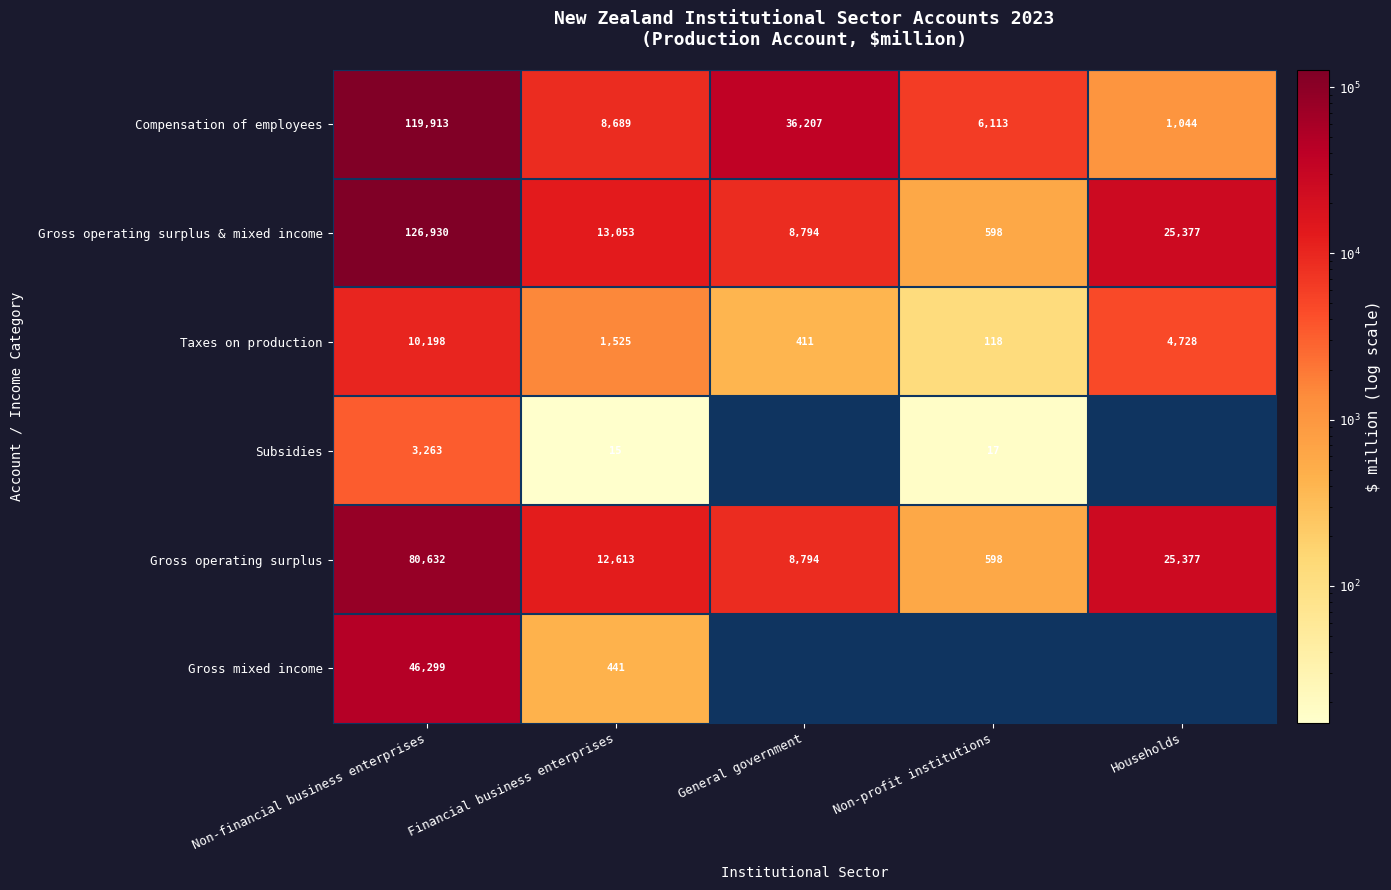

Count the number of data series in this chart.

6